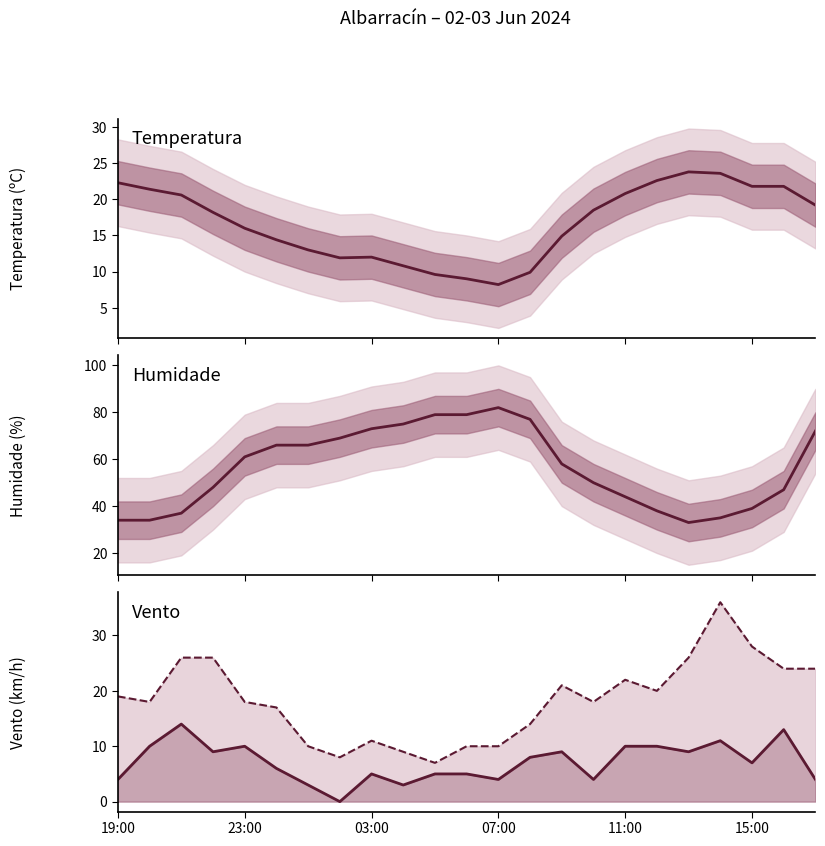

Read the Velocidade do vento (km/h) value at 07:00.

4.0